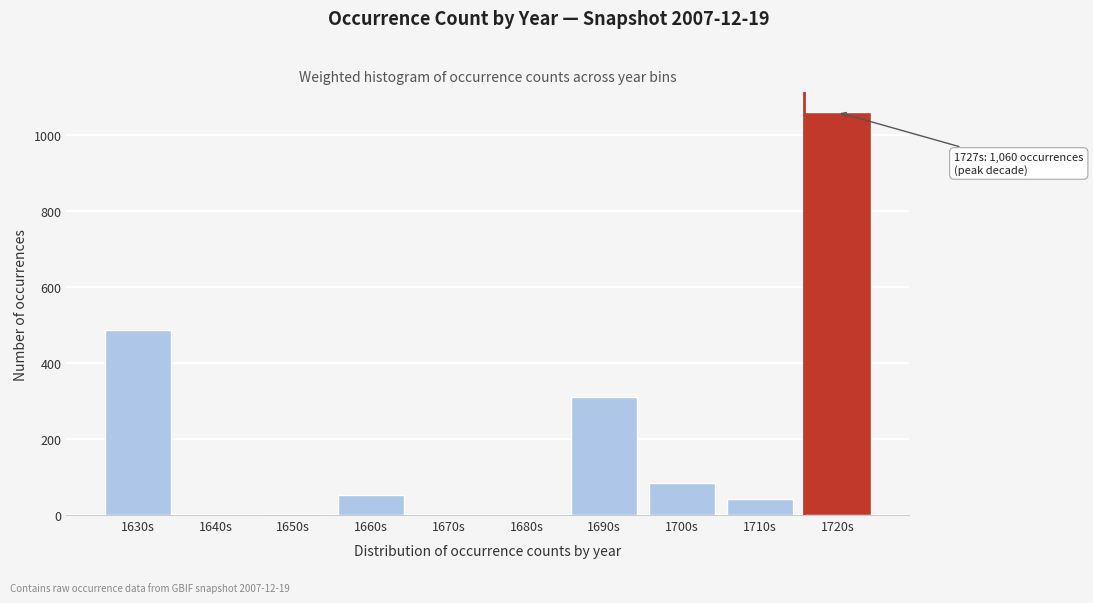

What is the sum of the values at 1660s and 1670s?

52